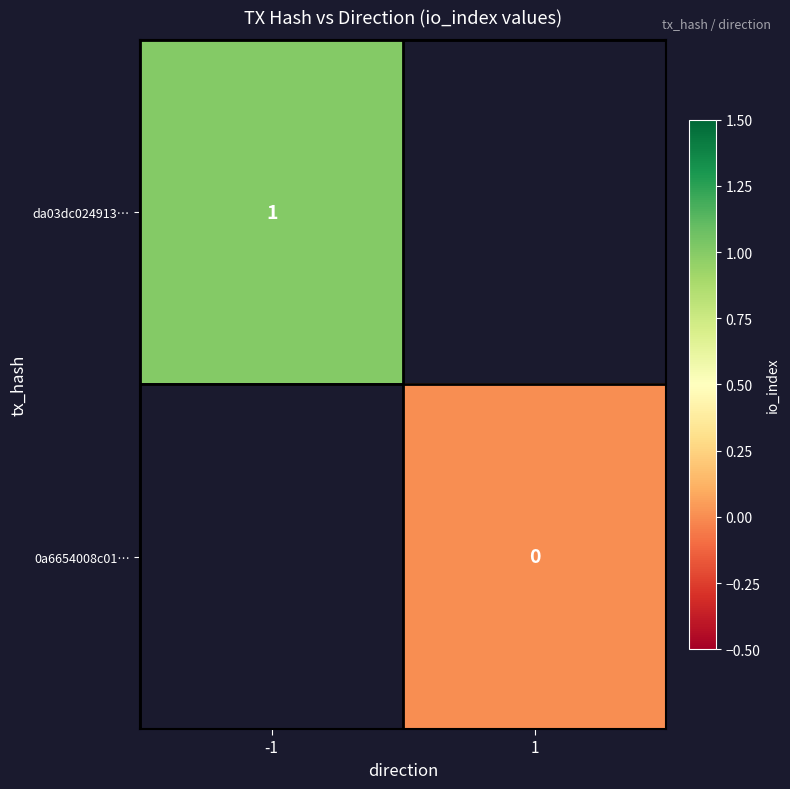

Which label corresponds to the smallest value in the chart?

1